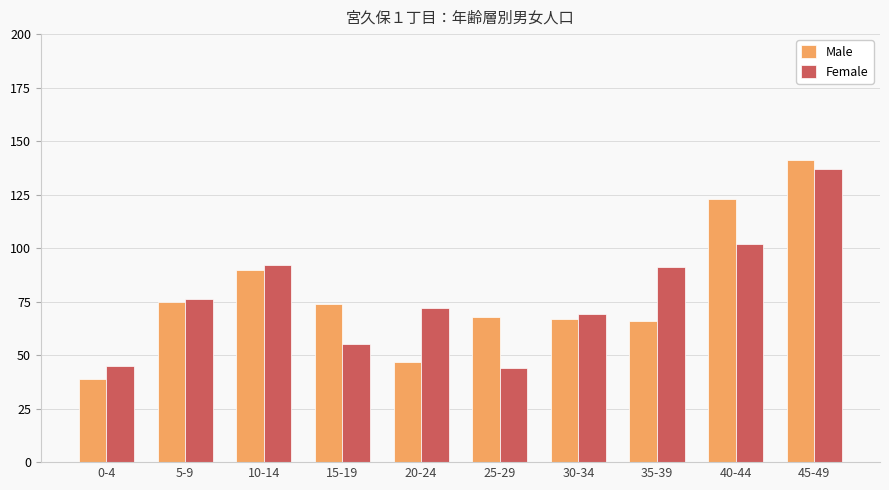

Between 15-19 and 45-49, which series saw the biggest shift?

Female